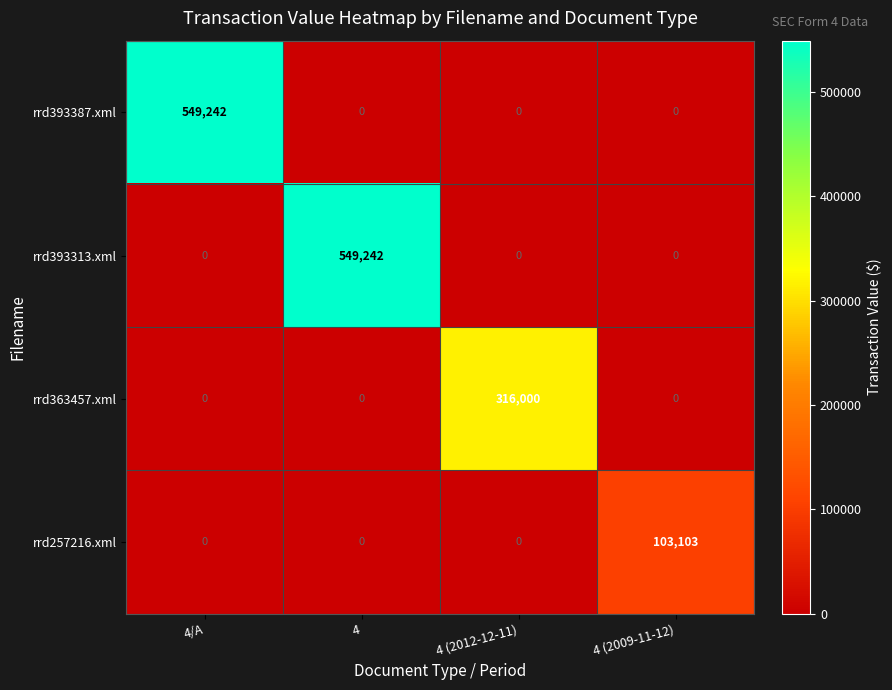

What is the highest value of the rrd393387.xml series?

549242